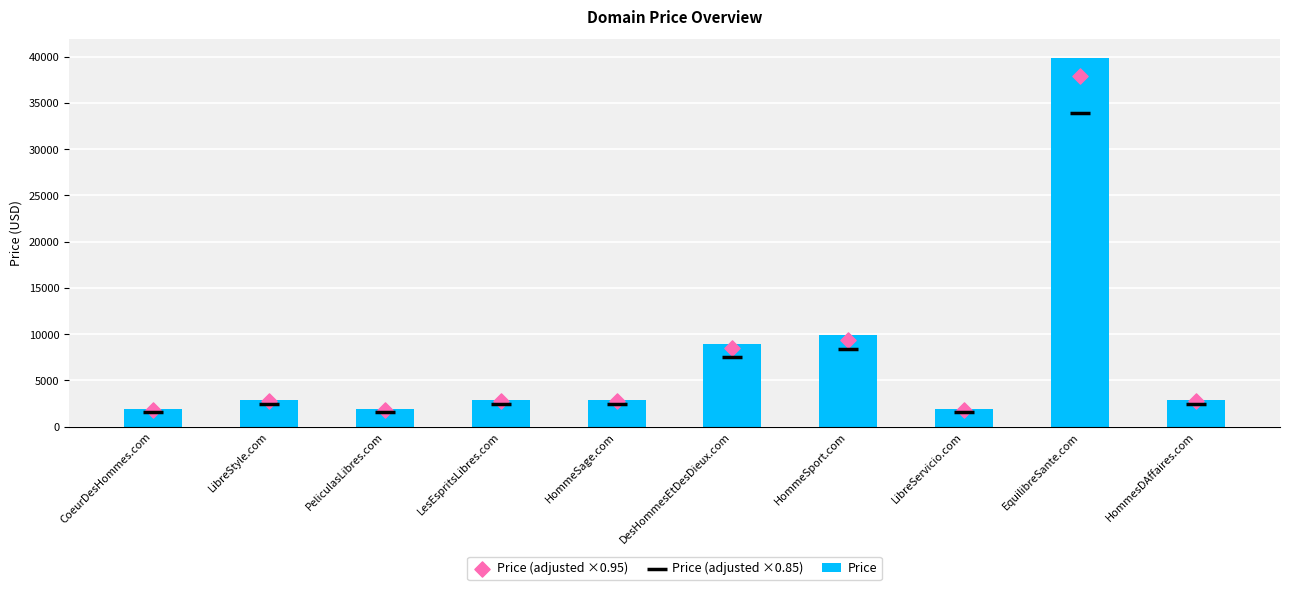

What is the total value across all series at LibreStyle.com?

8086.4